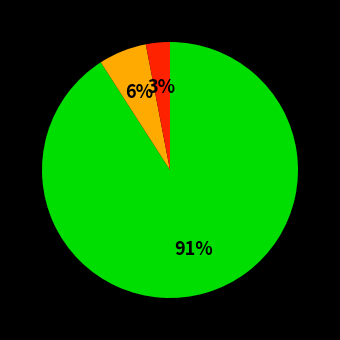

Is there any slice that represents more than half of the pie?

Yes